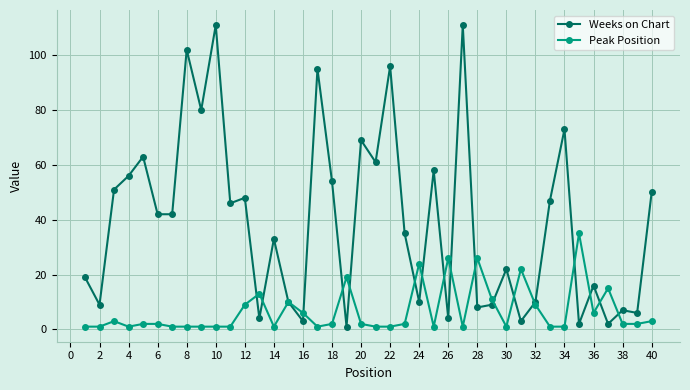

What is the smallest value displayed?

1